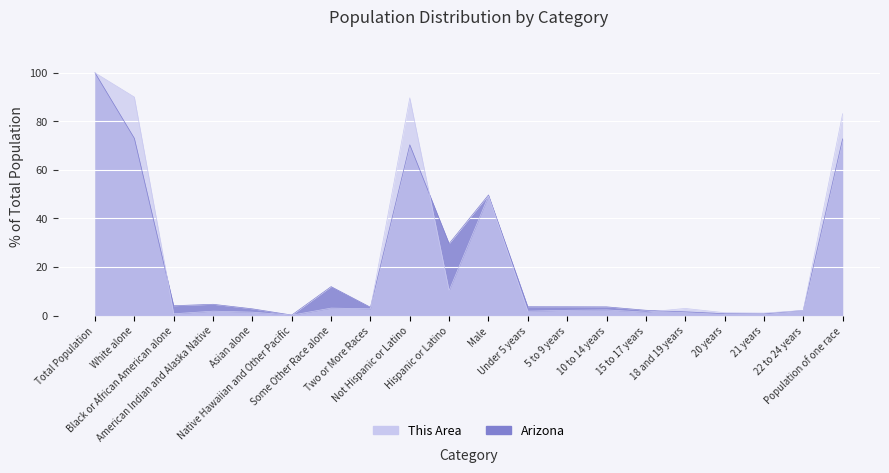

What is the value of the Arizona point at the 2nd from the left?

73.0